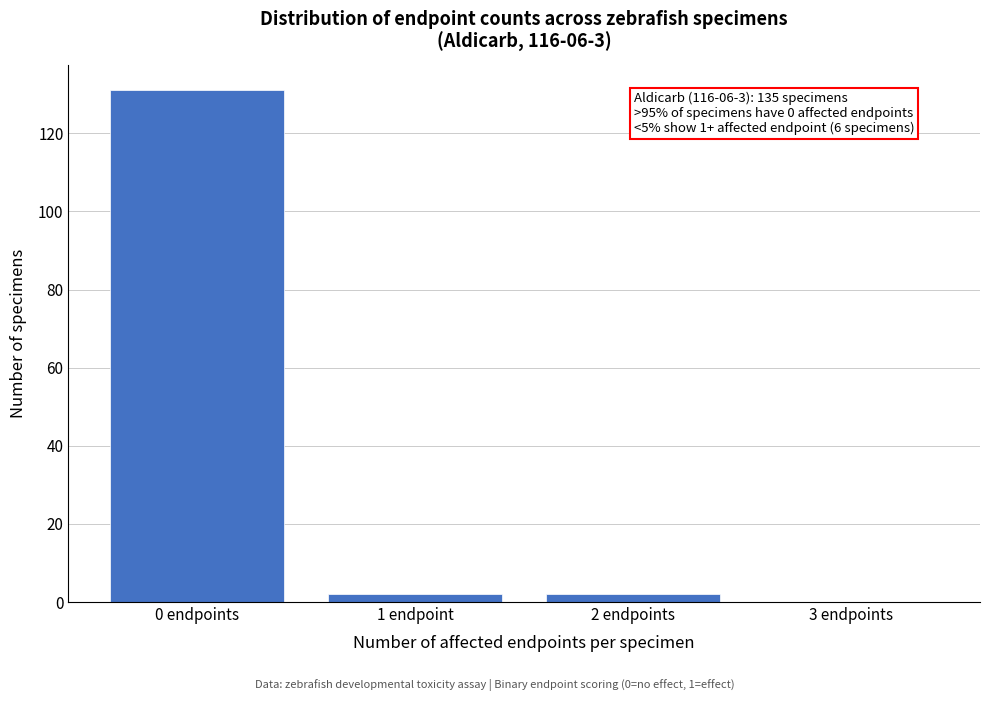

Reading left to right, transcribe all the data shown in this chart.

0 endpoints=131	1 endpoint=2	2 endpoints=2	3 endpoints=0